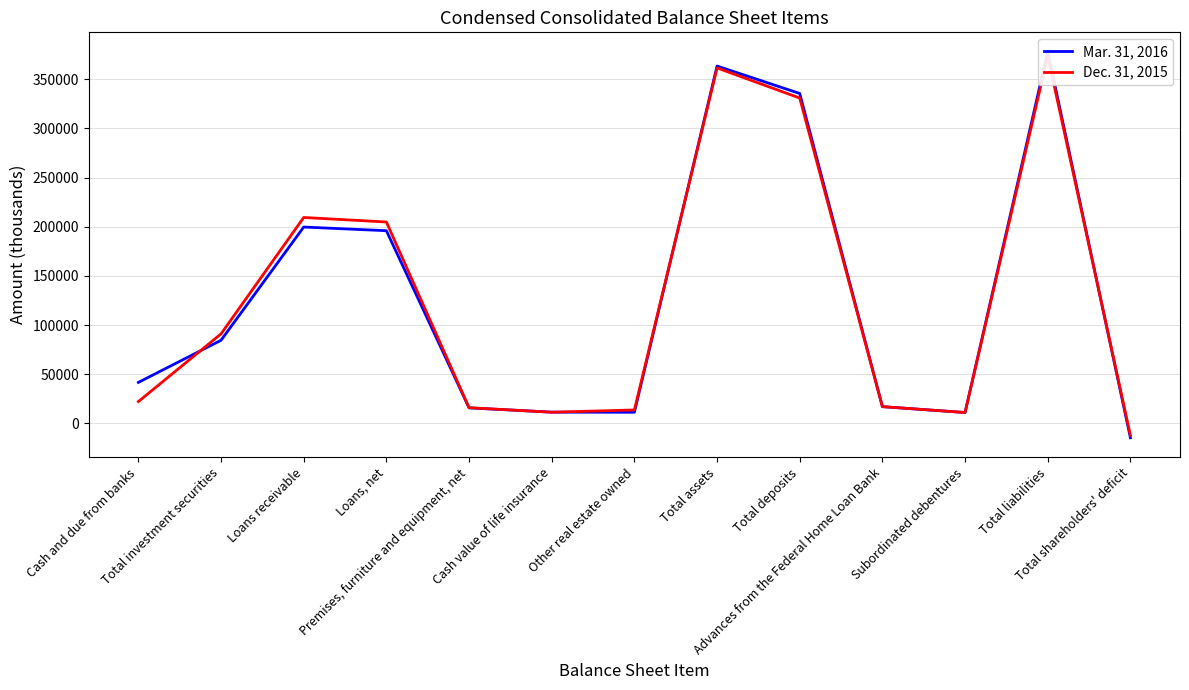

What is the minimum value shown in the chart?

-14648